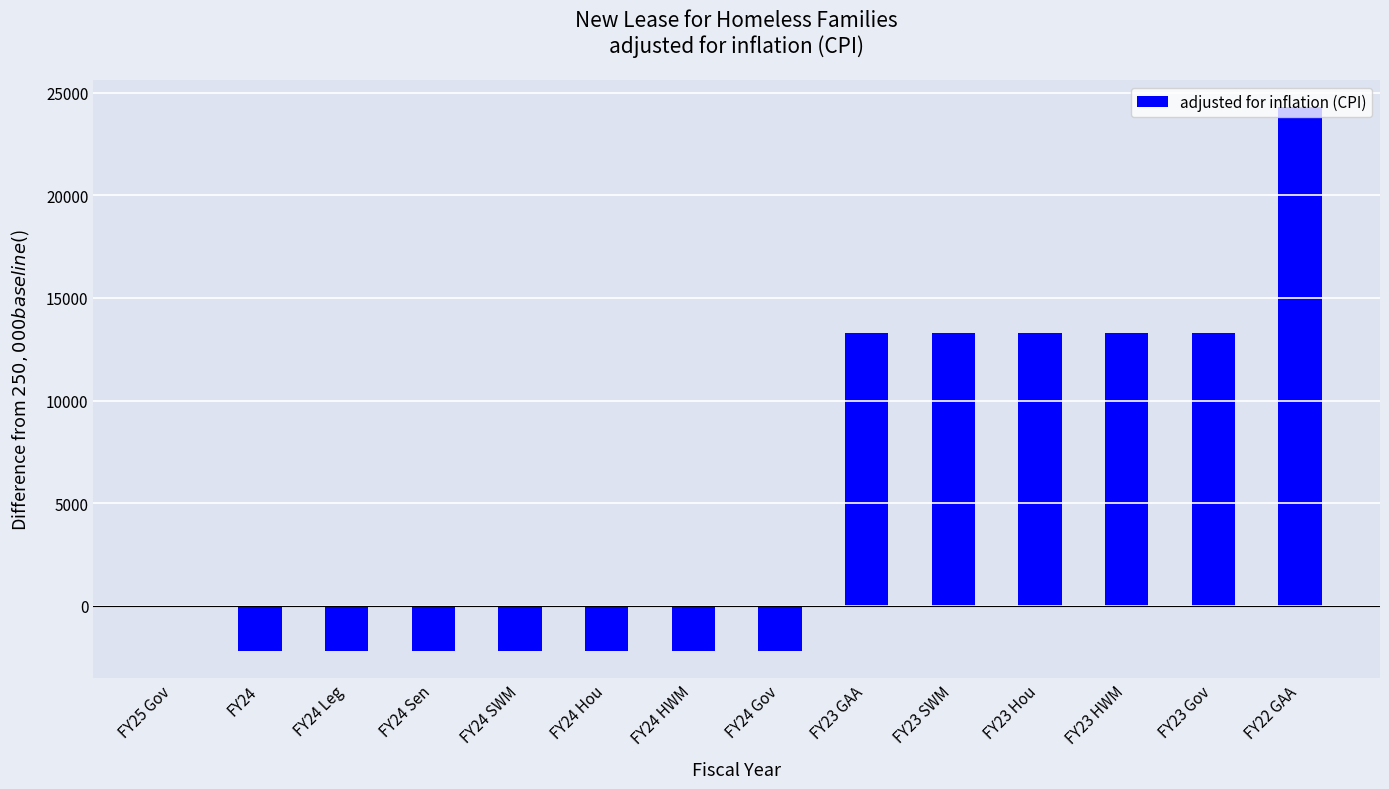

What is the sum of all values?

75438